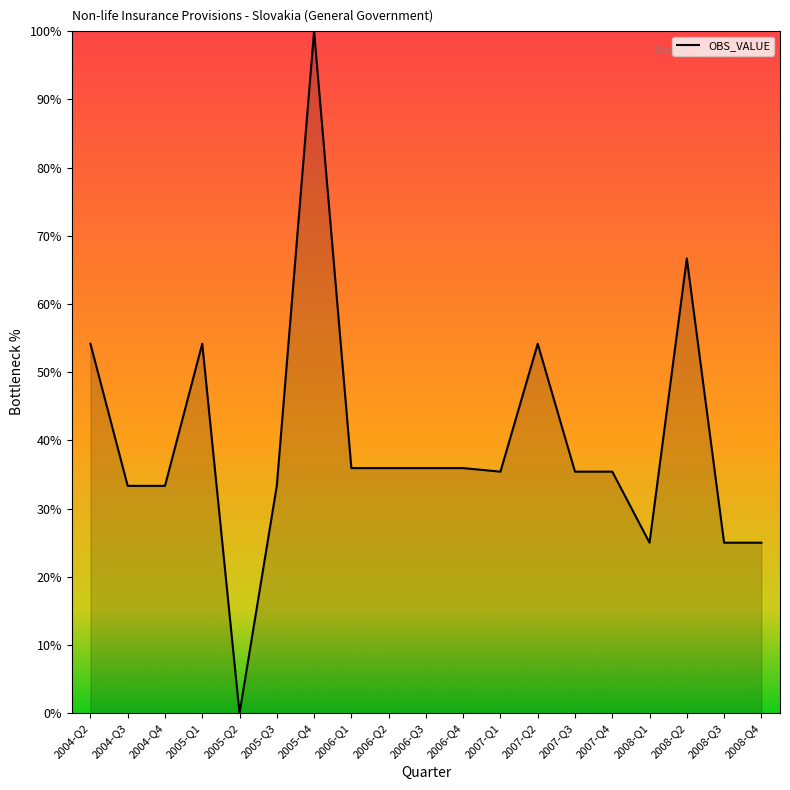

Reading right to left, list all the values displayed in this chart.

25.0	25.0	66.7	25.0	35.4	35.4	54.2	35.4	35.9	35.9	35.9	35.9	100.0	33.3	0.0	54.2	33.3	33.3	54.2